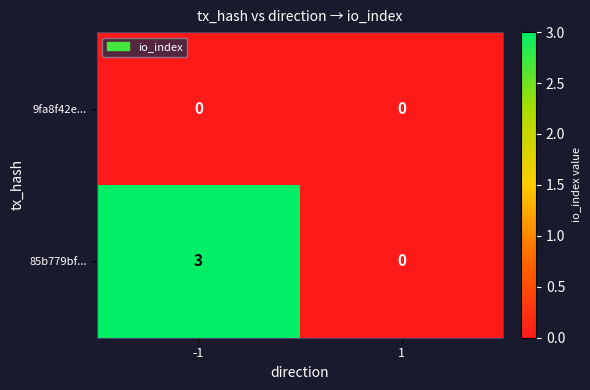

At which category is the sum across all series the highest?

-1